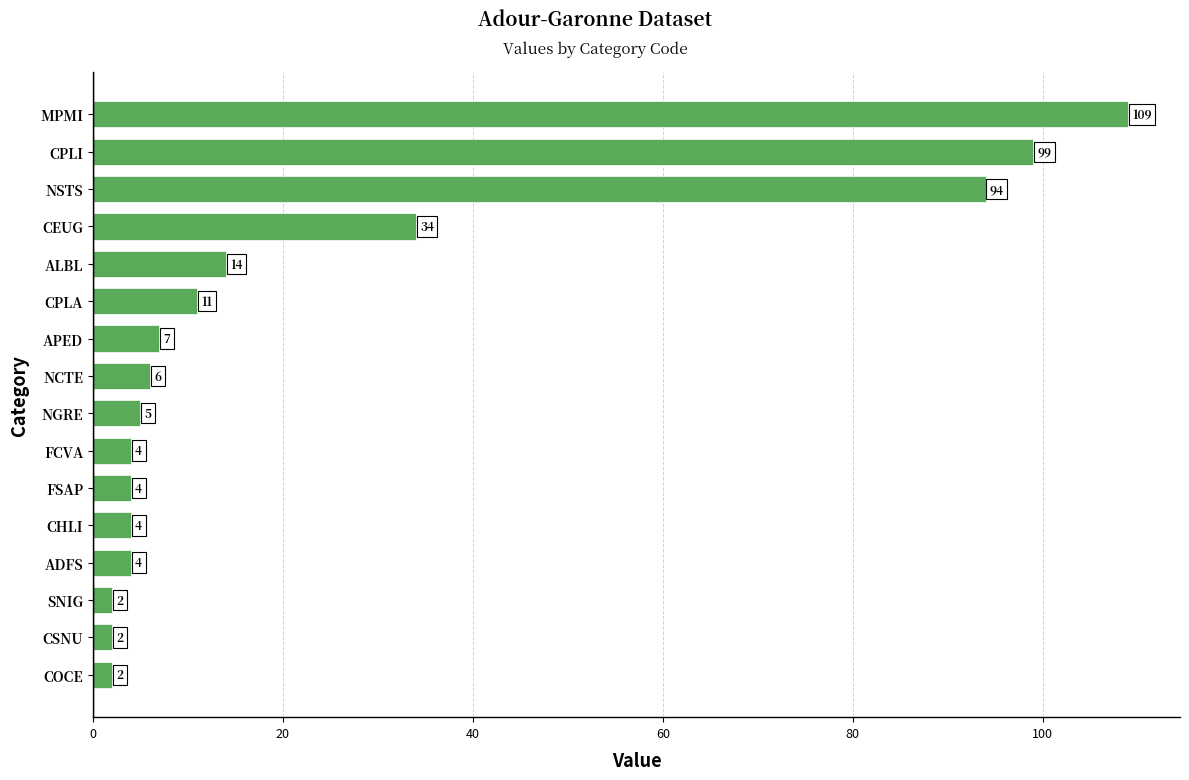

Reading left to right, transcribe all the data shown in this chart.

2	2	2	4	4	4	4	5	6	7	11	14	34	94	99	109